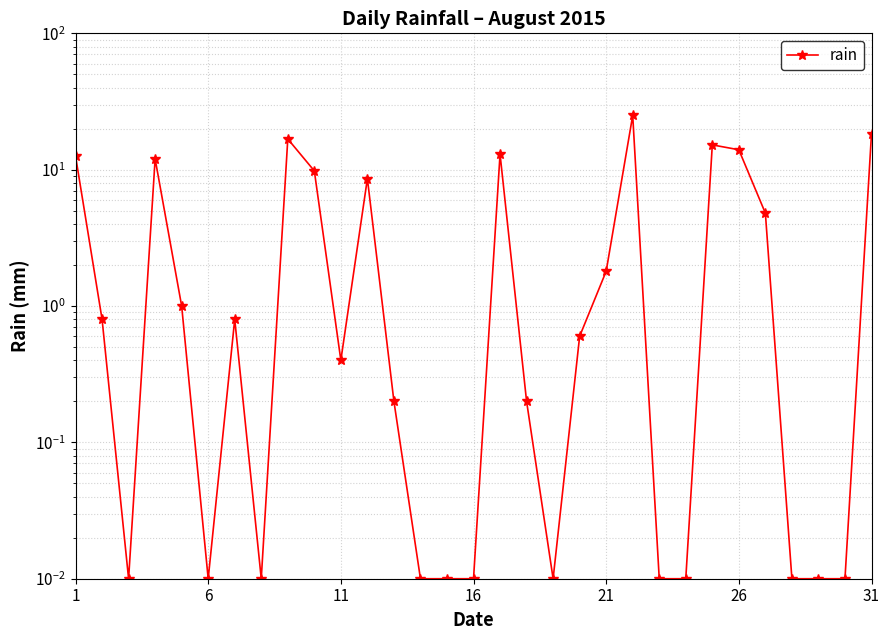

What is the greatest value displayed?

25.0